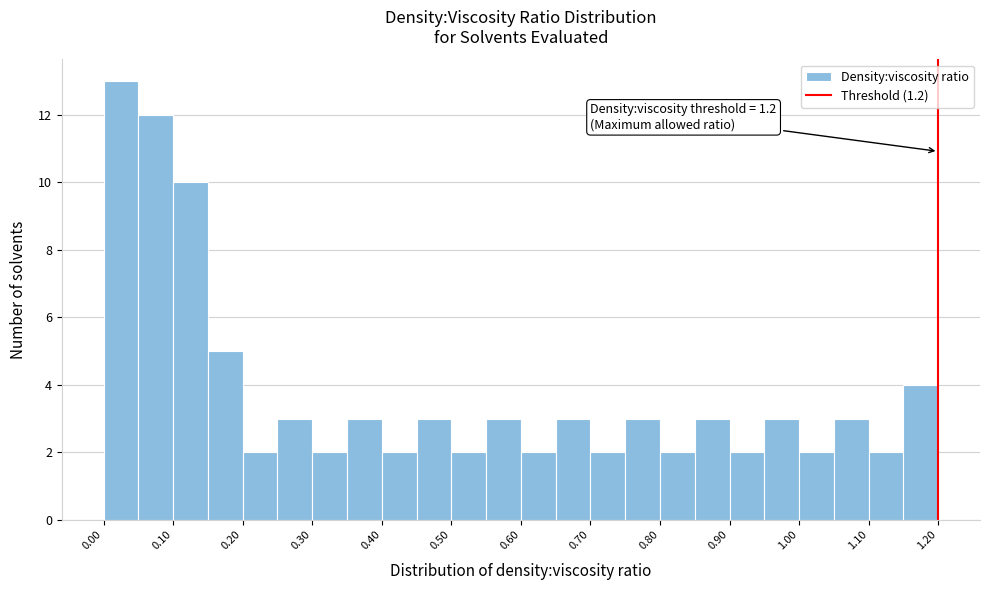

Over which range of the x-axis is the bar tallest?

0.00 to 0.05